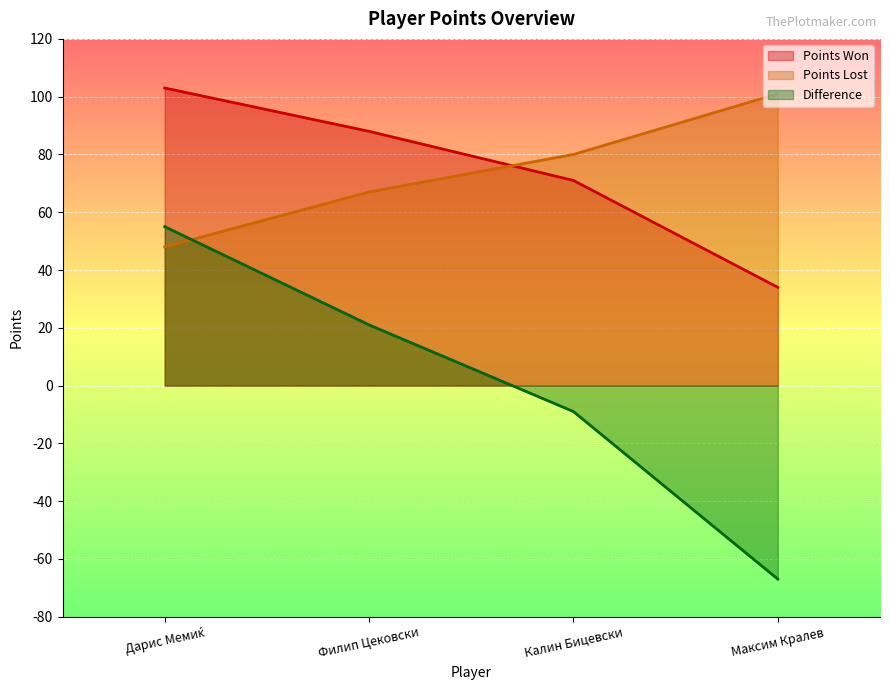

Rank the series by their maximum value, from highest to lowest.

Points Won, Points Lost, Difference